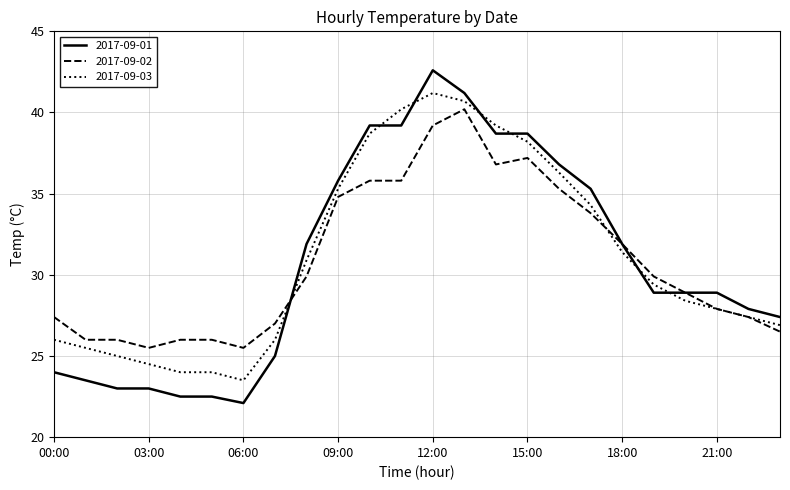

Which series has the largest range (max minus min)?

2017-09-01